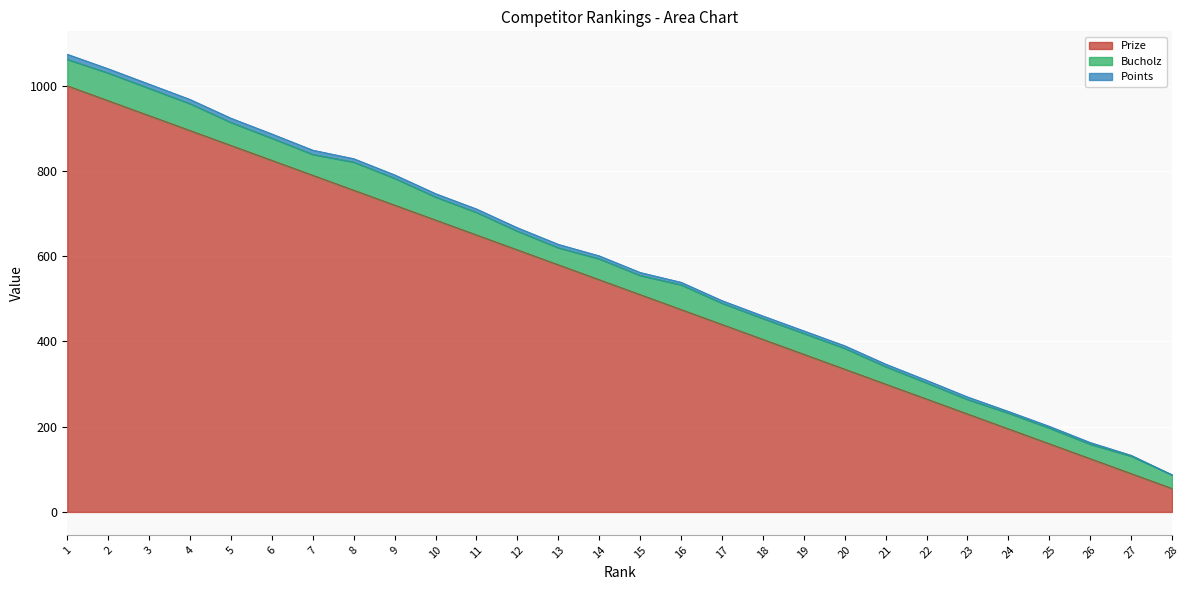

What is the value of the Points point at the 12th from the left?

8